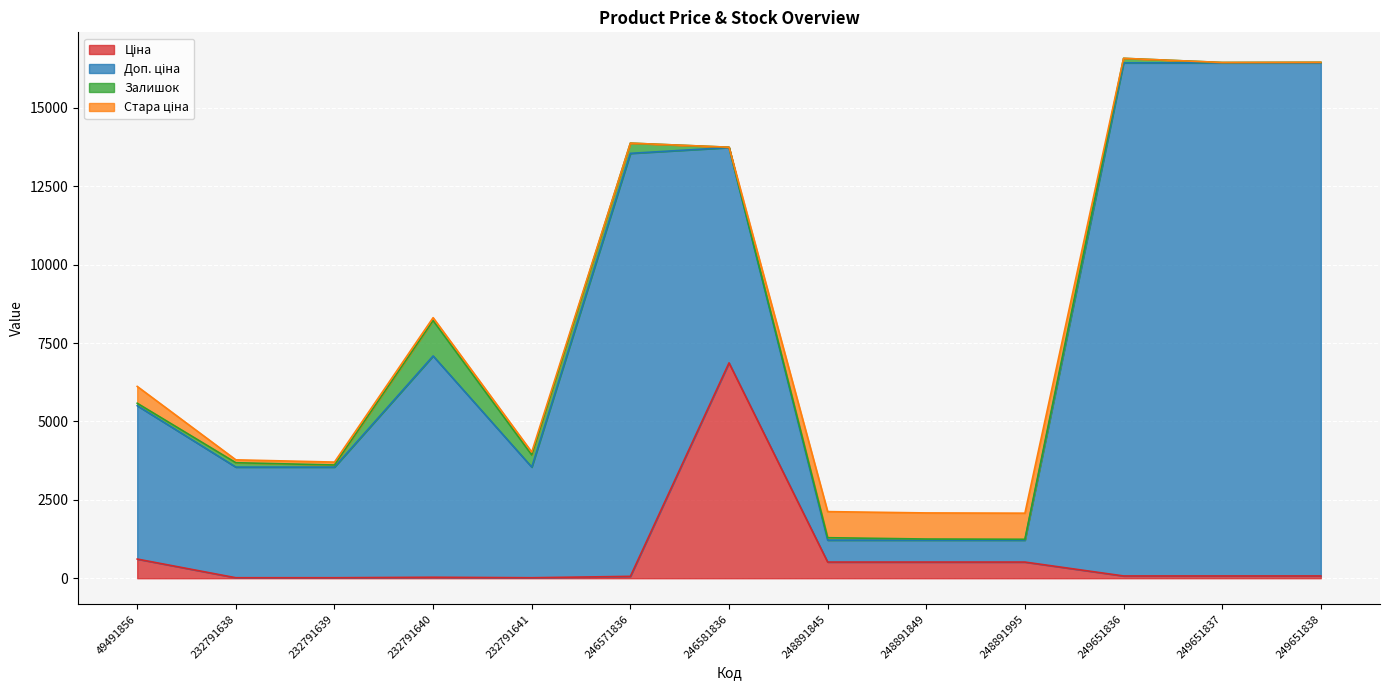

What is the sum of the Залишок values at 246571836 and 248891849?

362.0